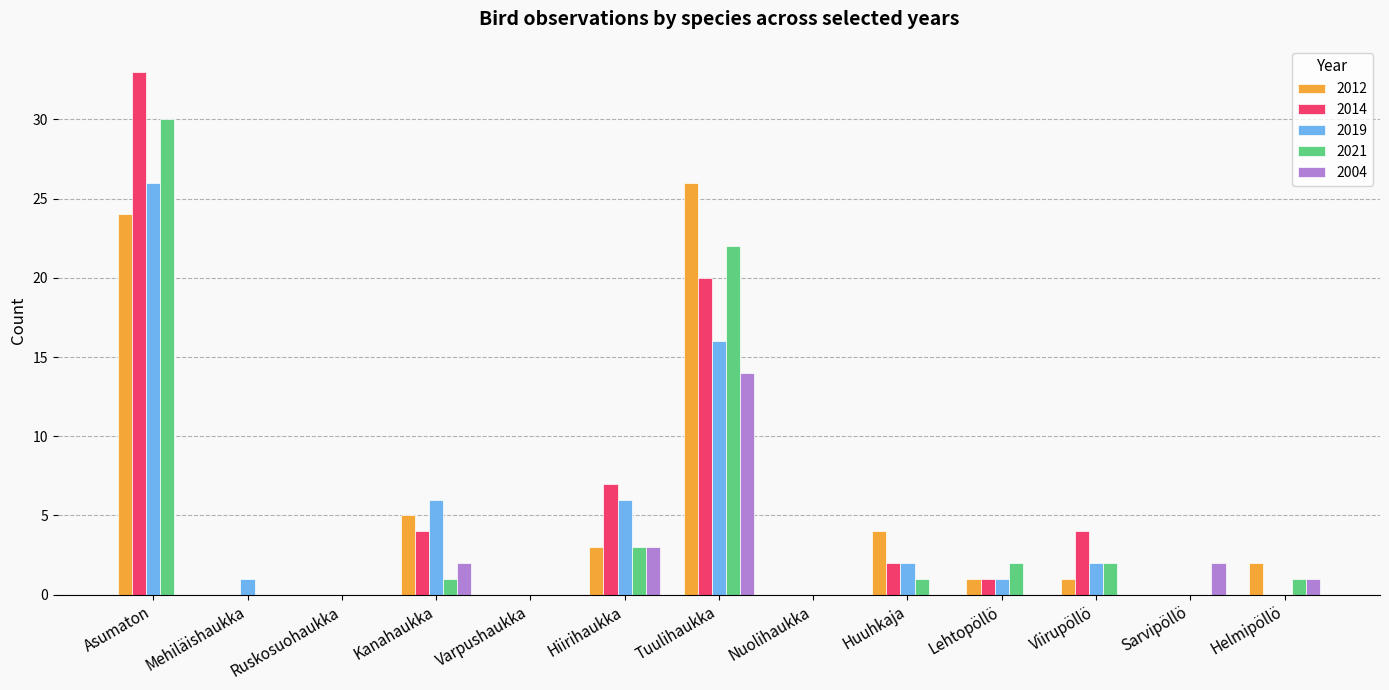

Reading left to right, transcribe all the data shown in this chart.

2012: Asumaton=24	Mehiläishaukka=0	Ruskosuohaukka=0	Kanahaukka=5	Varpushaukka=0	Hiirihaukka=3	Tuulihaukka=26	Nuolihaukka=0	Huuhkaja=4	Lehtopöllö=1	Viirupöllö=1	Sarvipöllö=0	Helmipöllö=2
2014: Asumaton=33	Mehiläishaukka=0	Ruskosuohaukka=0	Kanahaukka=4	Varpushaukka=0	Hiirihaukka=7	Tuulihaukka=20	Nuolihaukka=0	Huuhkaja=2	Lehtopöllö=1	Viirupöllö=4	Sarvipöllö=0	Helmipöllö=0
2019: Asumaton=26	Mehiläishaukka=1	Ruskosuohaukka=0	Kanahaukka=6	Varpushaukka=0	Hiirihaukka=6	Tuulihaukka=16	Nuolihaukka=0	Huuhkaja=2	Lehtopöllö=1	Viirupöllö=2	Sarvipöllö=0	Helmipöllö=0
2021: Asumaton=30	Mehiläishaukka=0	Ruskosuohaukka=0	Kanahaukka=1	Varpushaukka=0	Hiirihaukka=3	Tuulihaukka=22	Nuolihaukka=0	Huuhkaja=1	Lehtopöllö=2	Viirupöllö=2	Sarvipöllö=0	Helmipöllö=1
2004: Asumaton=0	Mehiläishaukka=0	Ruskosuohaukka=0	Kanahaukka=2	Varpushaukka=0	Hiirihaukka=3	Tuulihaukka=14	Nuolihaukka=0	Huuhkaja=0	Lehtopöllö=0	Viirupöllö=0	Sarvipöllö=2	Helmipöllö=1